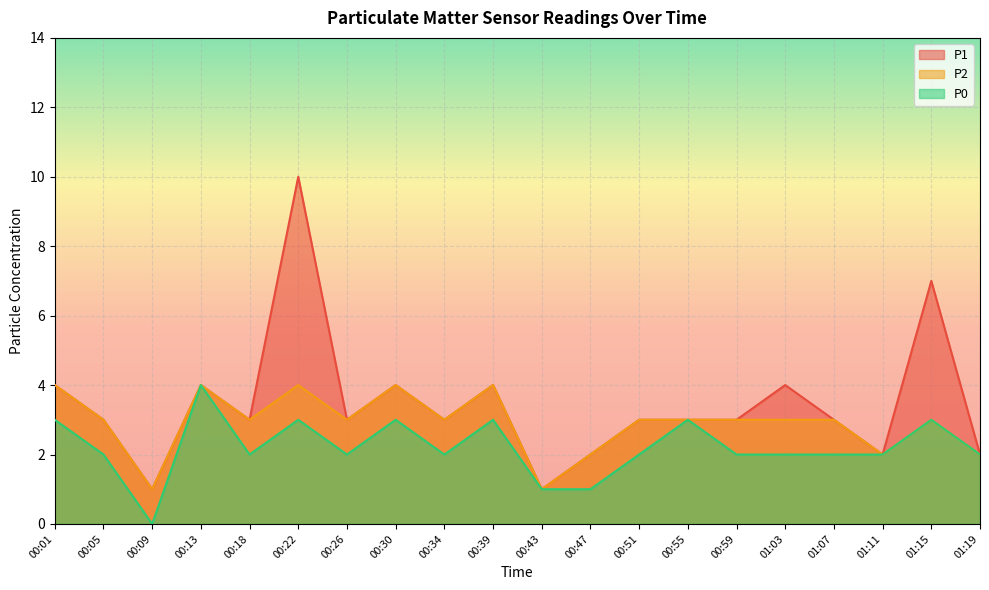

How many data points in P2 are above 3?

5